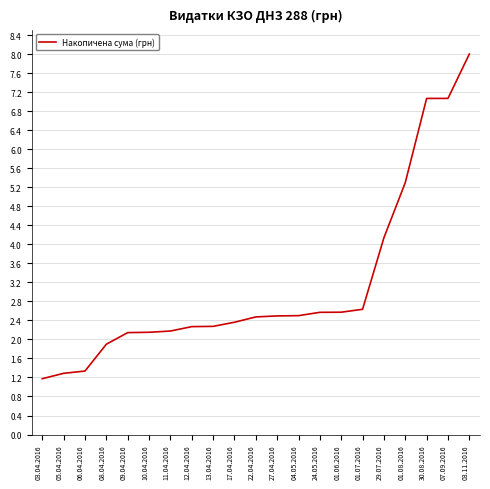

What is the sum of the values at 06.04.2016 and 08.04.2016?

3.2